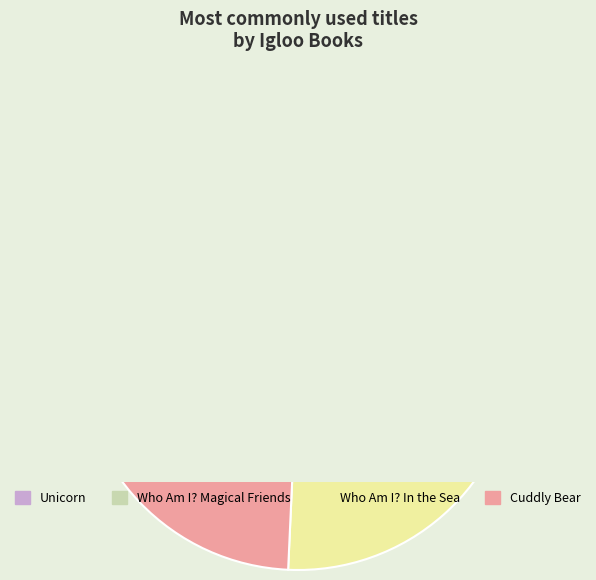

What is the change in value from Unicorn to Who Am I? In the Sea?

-14274833